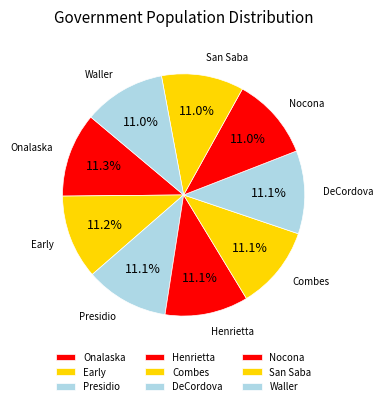

Do Nocona and Henrietta together represent more than half of the pie?

No